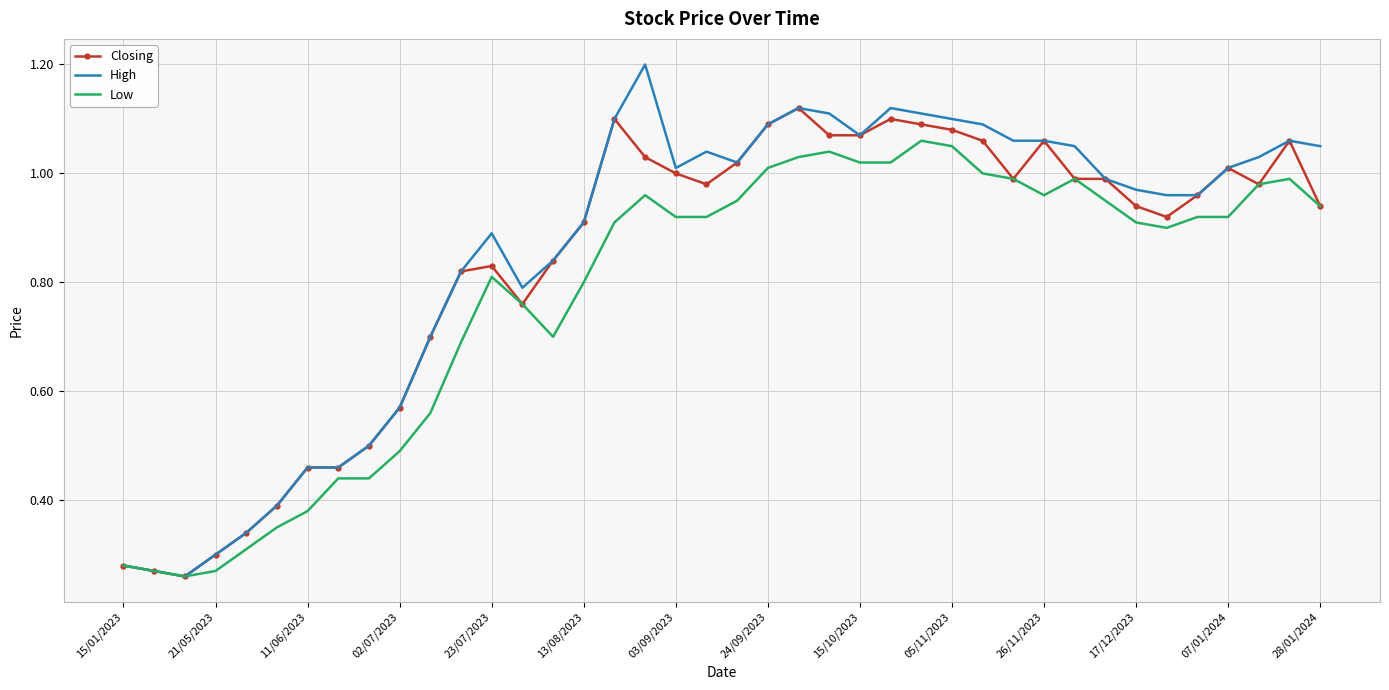

Rank the series by their average value, from lowest to highest.

Low, Closing, High